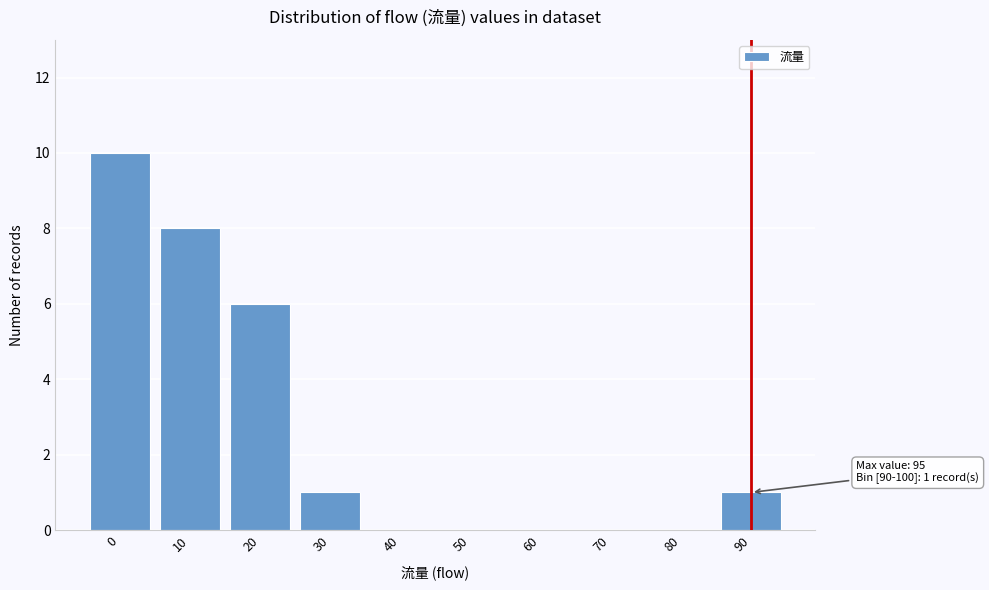

Reading left to right, extract all data points from this chart.

0=10	10=8	20=6	30=1	40=0	50=0	60=0	70=0	80=0	90=1